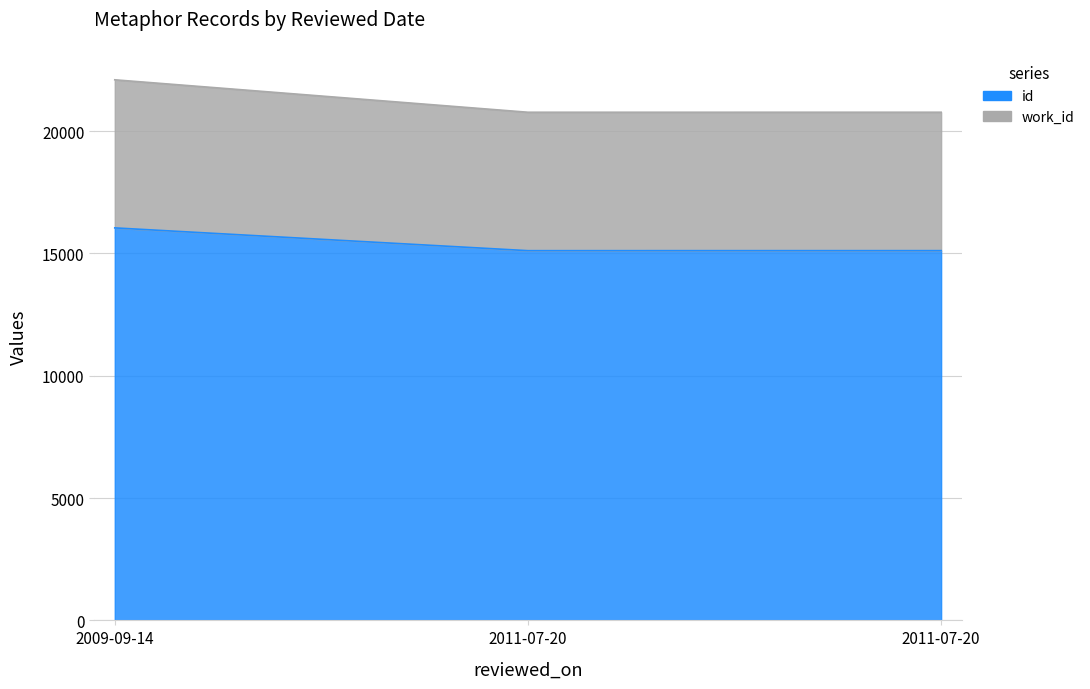

At which category is the sum across all series the highest?

2009-09-14